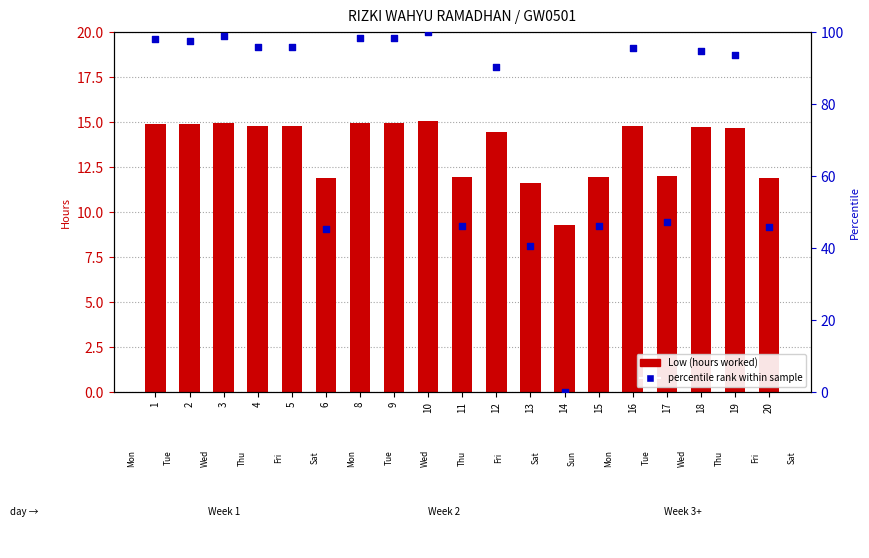

Which series has the largest total across all categories?

percentile rank